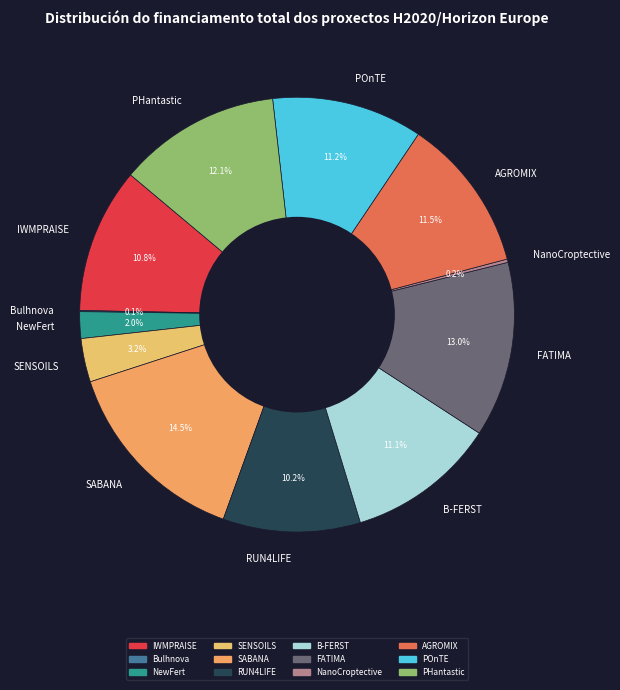

Which has a higher value, IWMPRAISE or SABANA?

SABANA